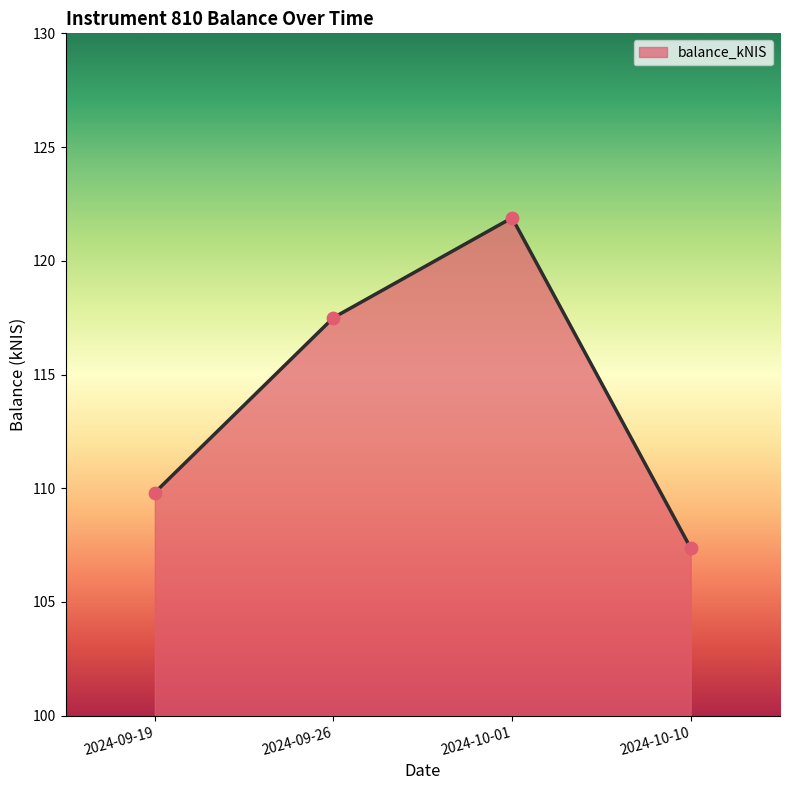

What is the change in value from 2024-10-01 to 2024-10-10?

-14.5